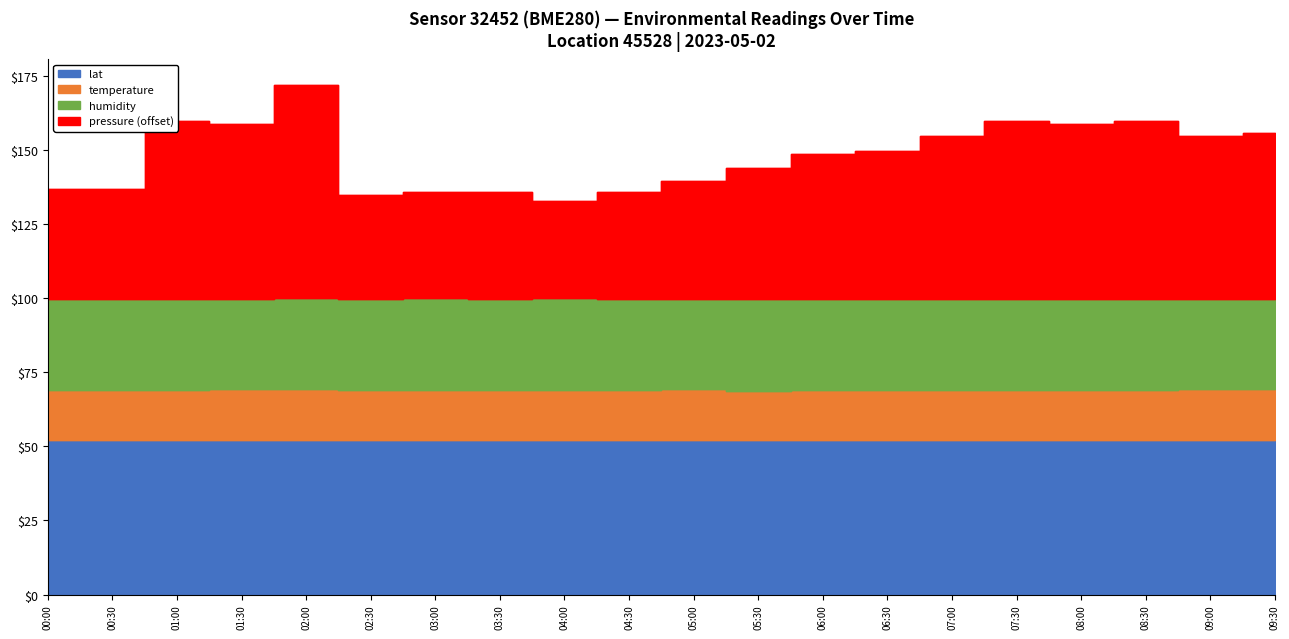

Which series has the widest spread of values?

pressure_offset